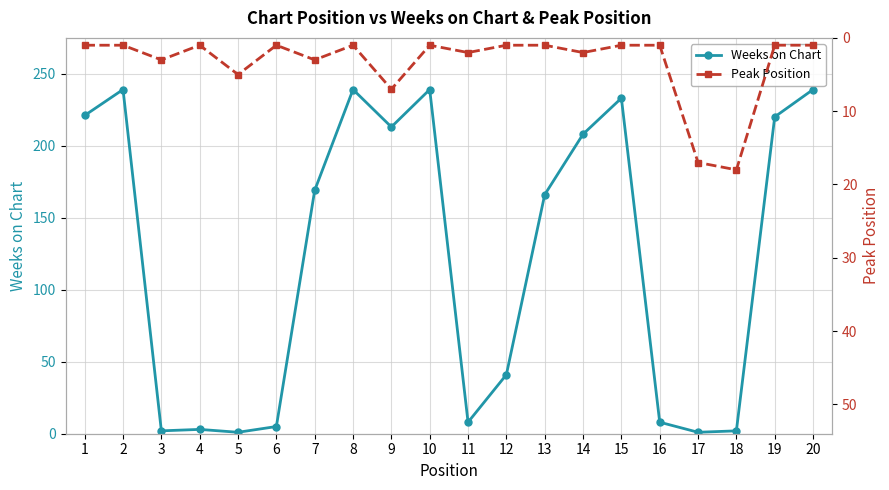

Where does the Weeks on Chart series first go above 169?

1